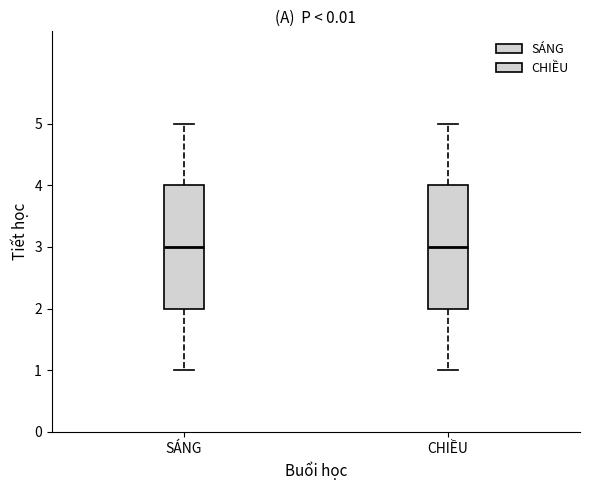

Reading left to right, read every box against the y-axis: the position of its median line, the range the box covers, and the ends of its whiskers. The values are not printed on the chart, so give them approximately, as read against the axis.

SÁNG: median 3, box 2 to 4, whiskers 1 to 5
CHIỀU: median 3, box 2 to 4, whiskers 1 to 5